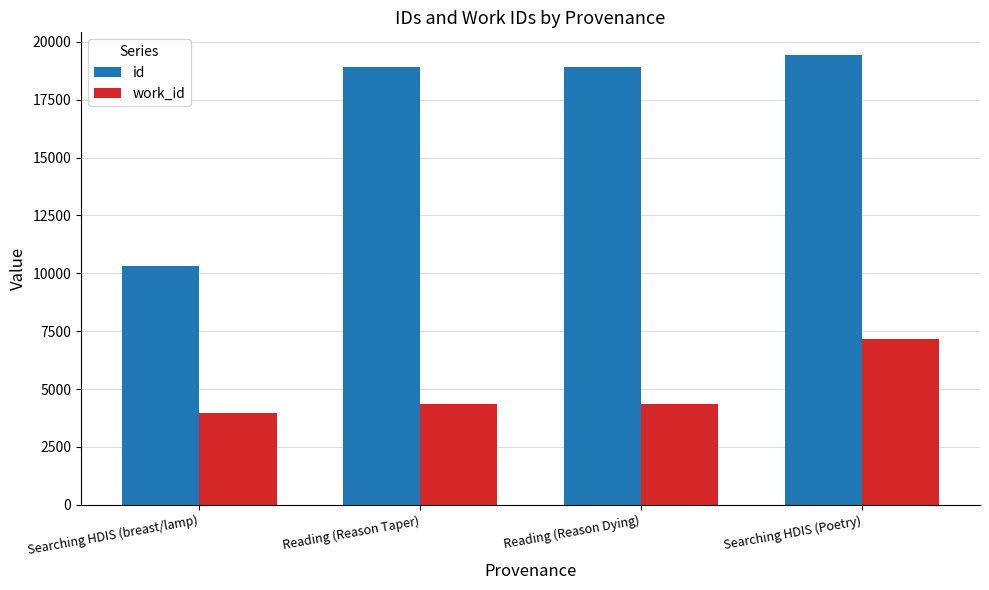

What is the difference between the maximum and minimum values in the work_id series?

3200